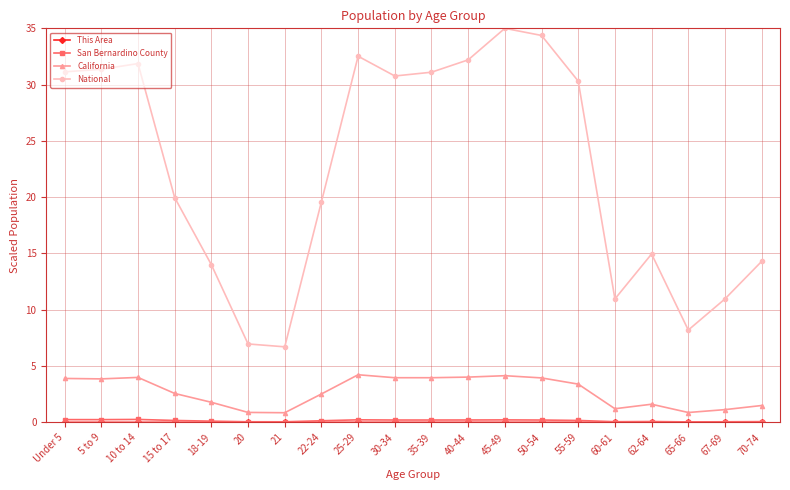

In National, how many points are higher than both neighbors (excluding endpoints)?

4